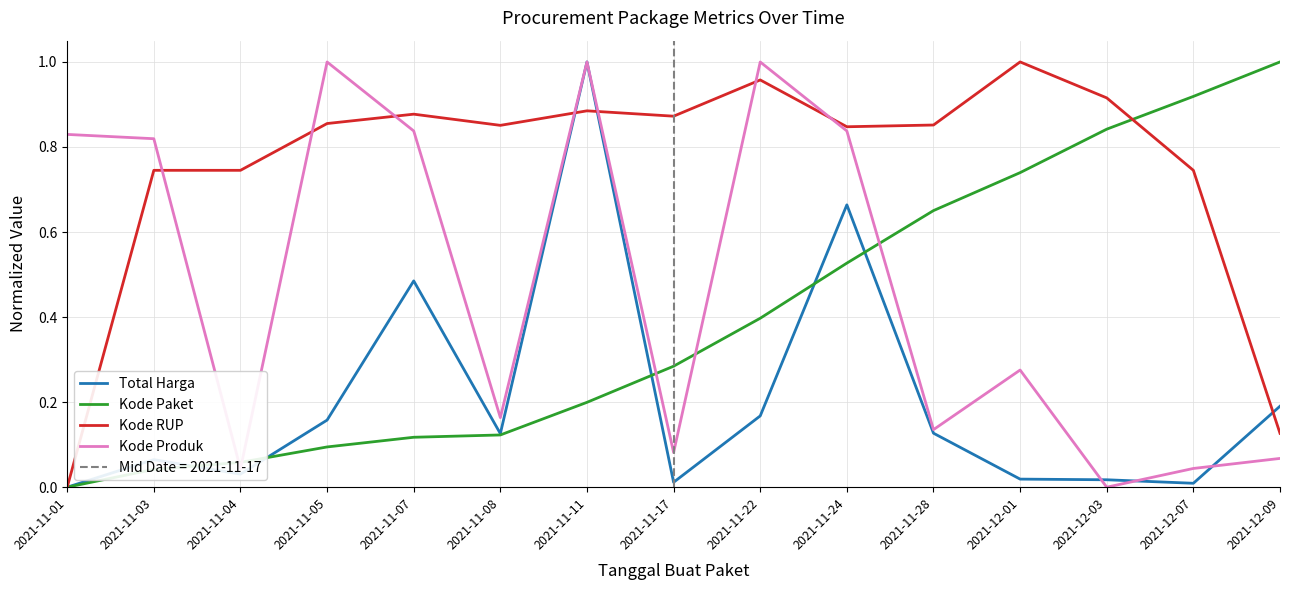

What position from the left is 2021-12-03?

13